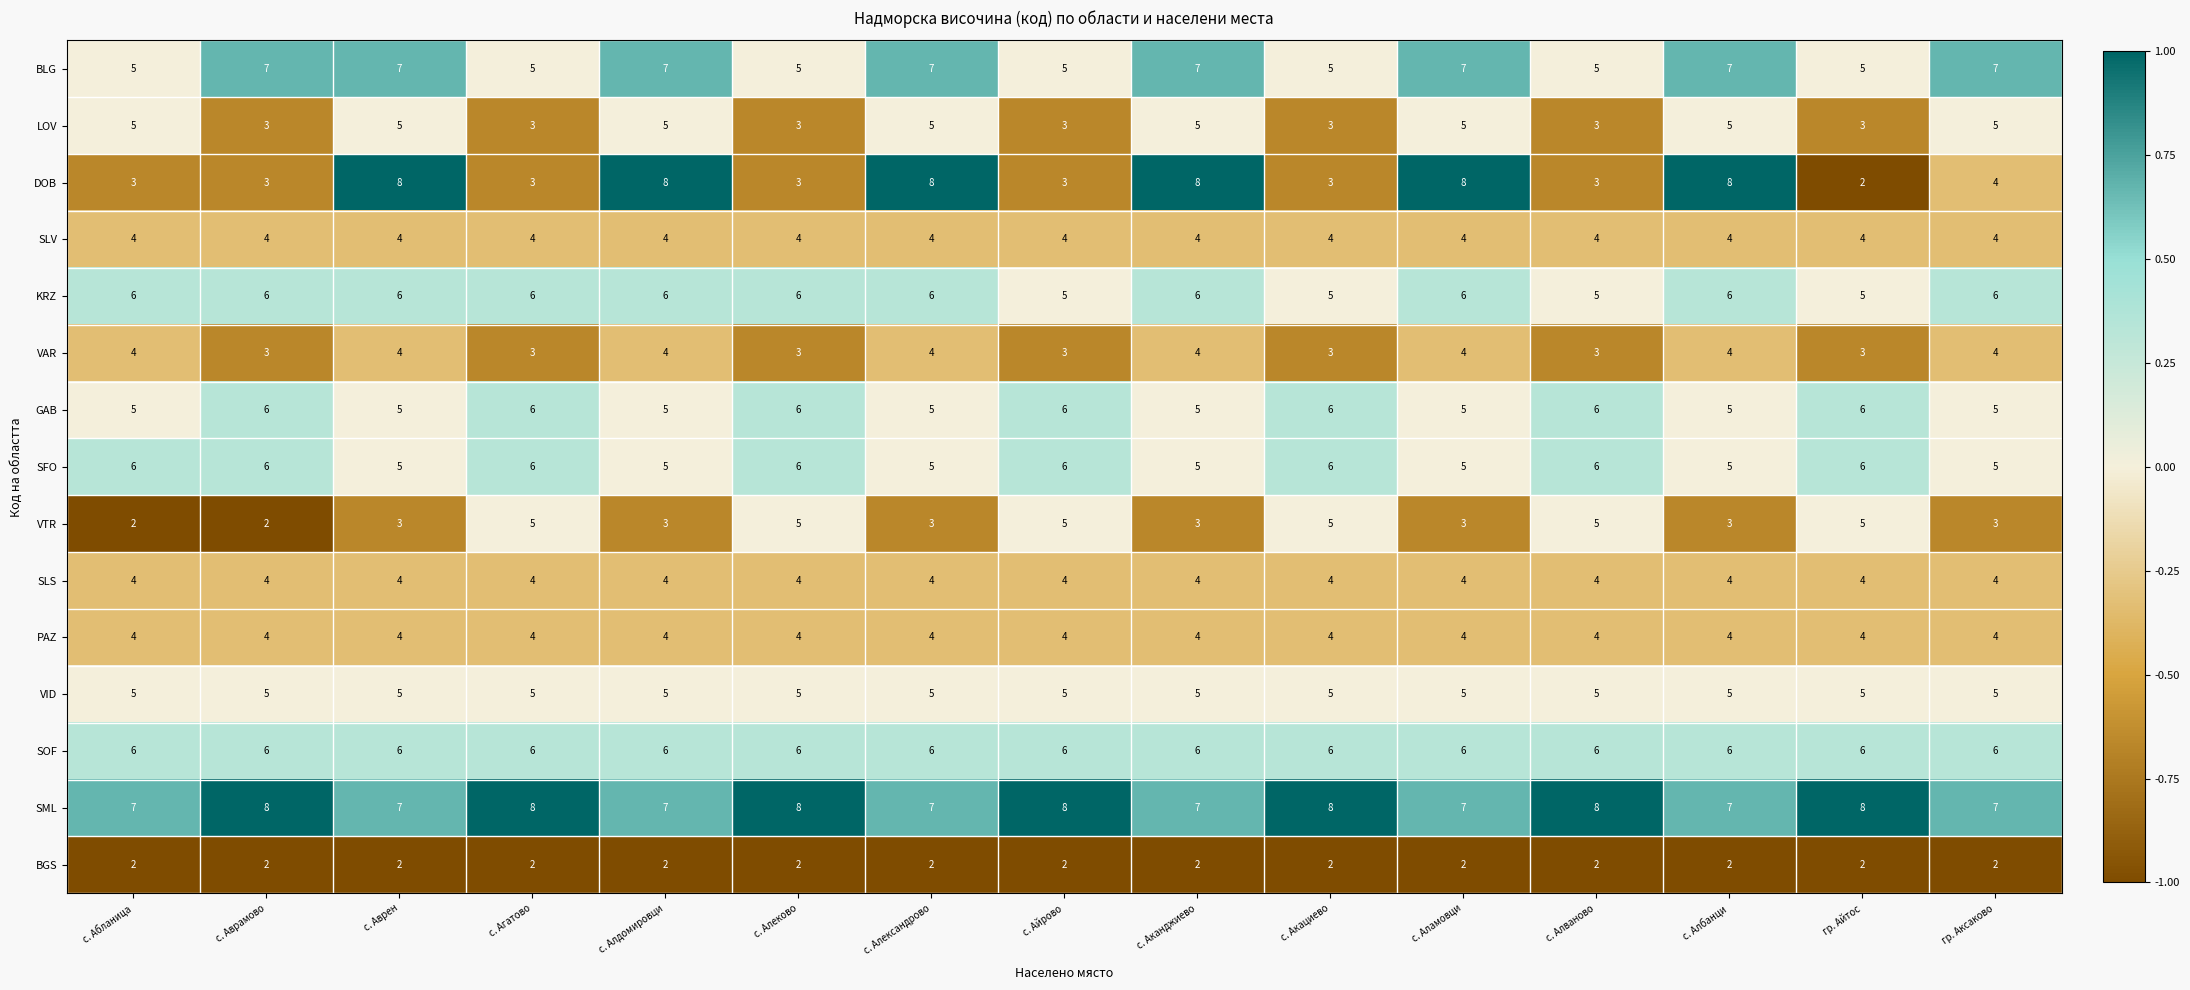

What is the sum of the SFO values at с. Аврен and с. Алдомировци?

10